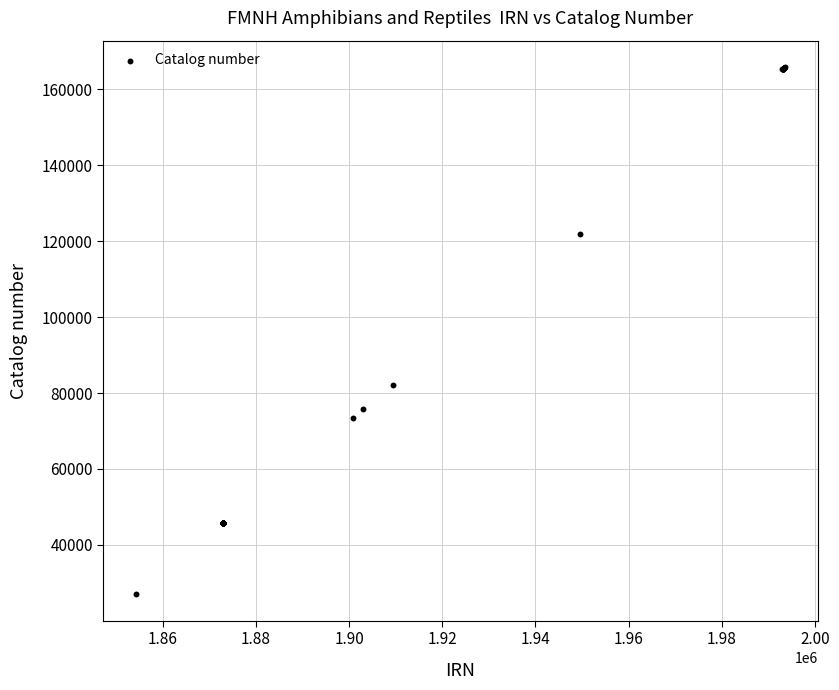

What Y value in the scatter plot is closest to 96409?

82025